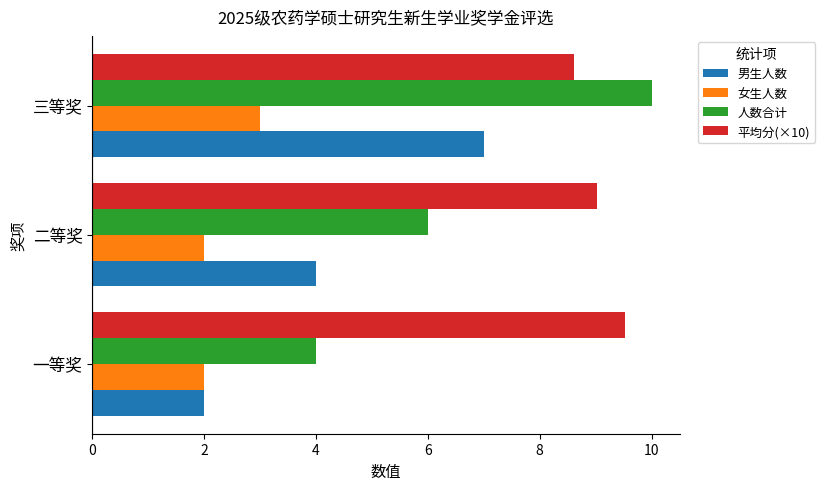

Which series has the widest spread of values?

人数合计